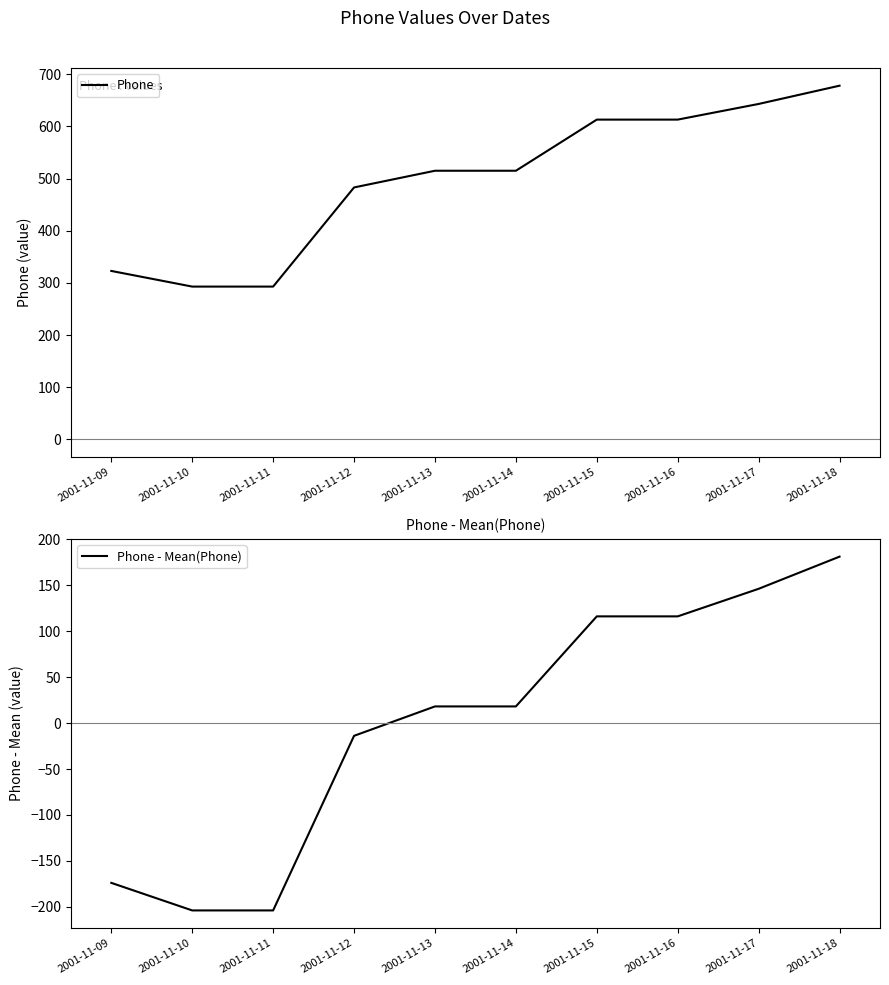

What are all the series names shown in the legend?

Phone, Phone - Mean(Phone)